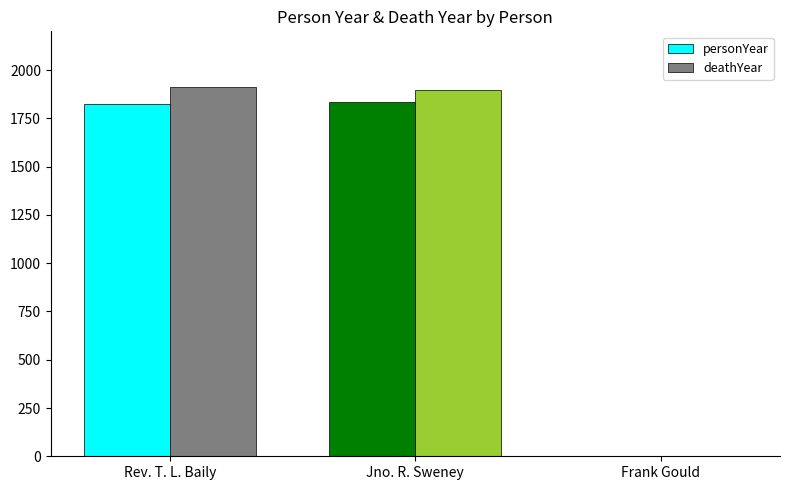

Where is personYear nearest to the value 918?

Rev. T. L. Baily